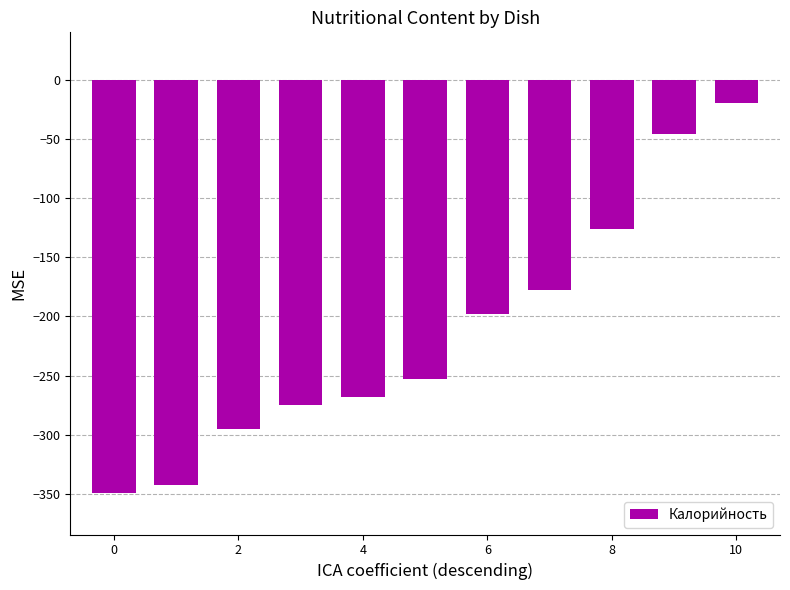

What is the sum of all values?

-2350.0